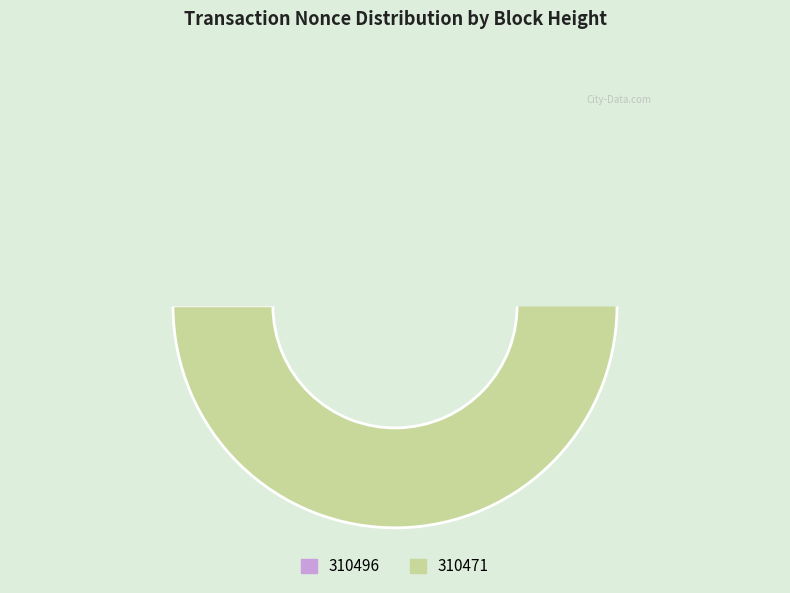

The 310496 slice represents 7% of the pie. True or false?

False